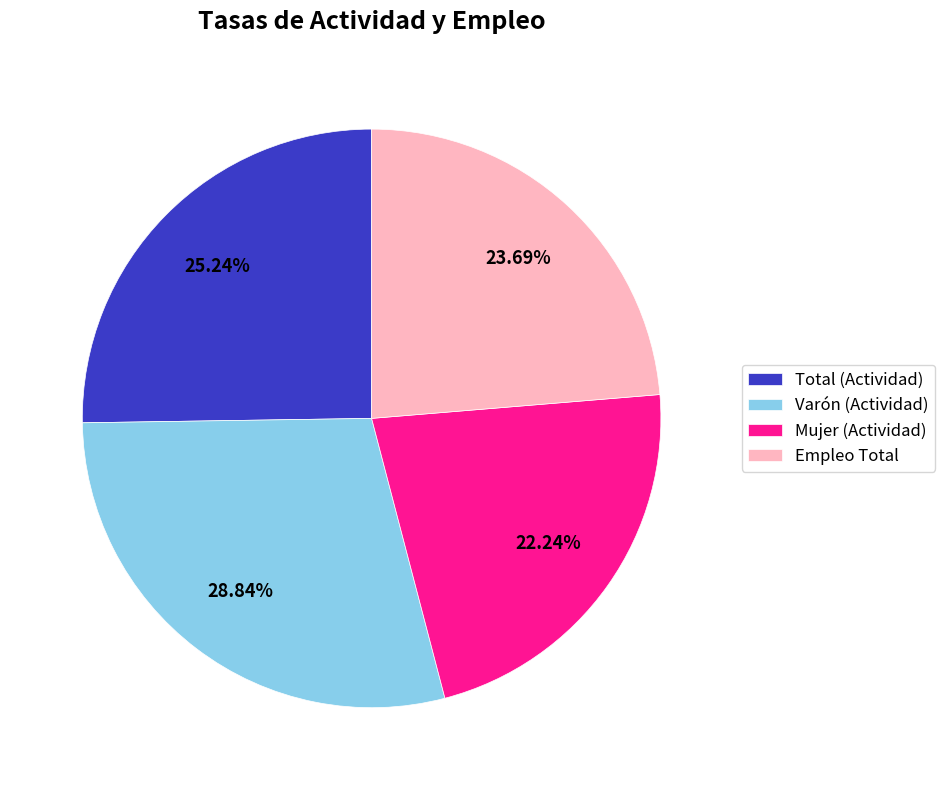

Rank the categories by value from highest to lowest.

Varón, Total, Empleo Total, Mujer